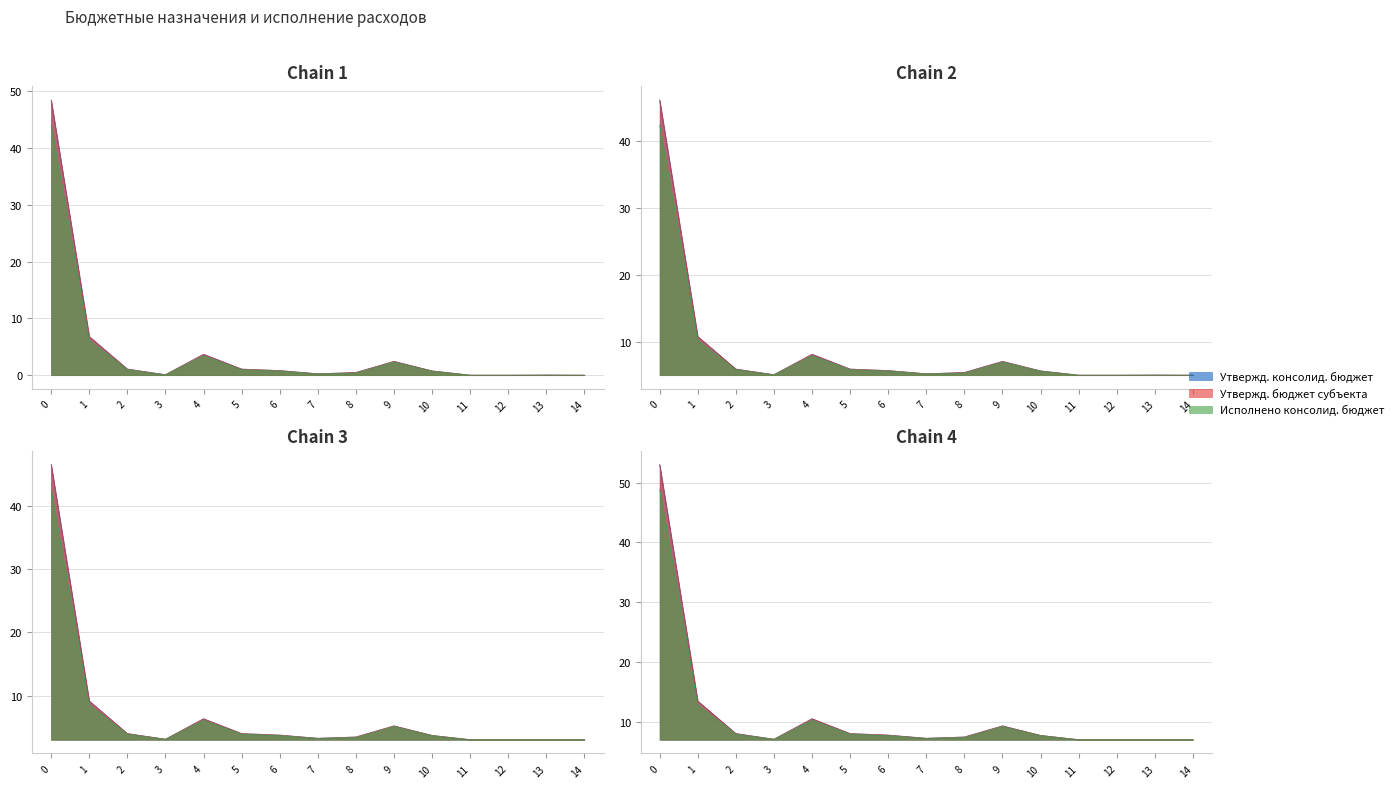

What is the difference between the maximum and second lowest values in the Утвержд. консолид. бюджет series?

48.4